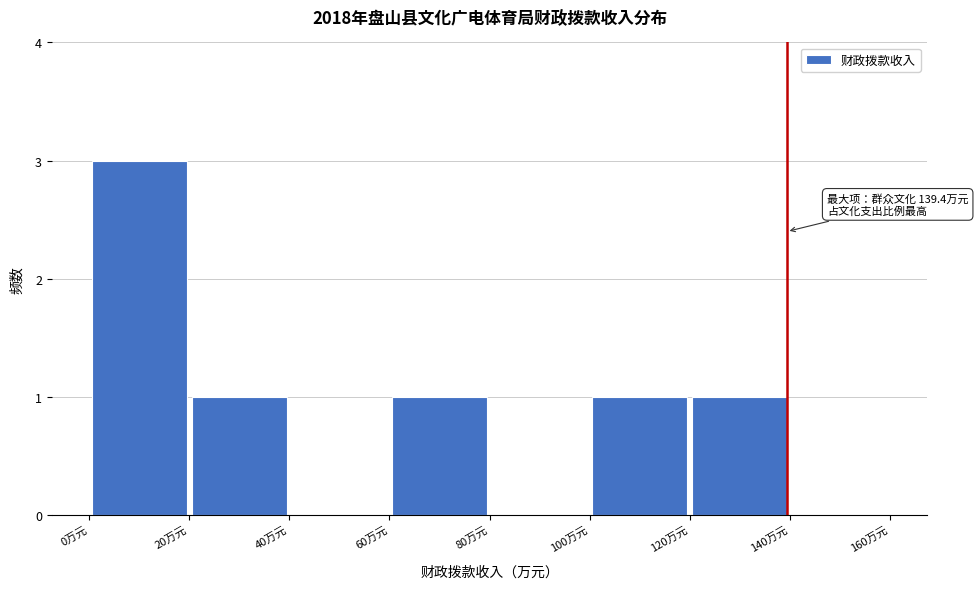

Over which range of the x-axis is the bar tallest?

0 to 20